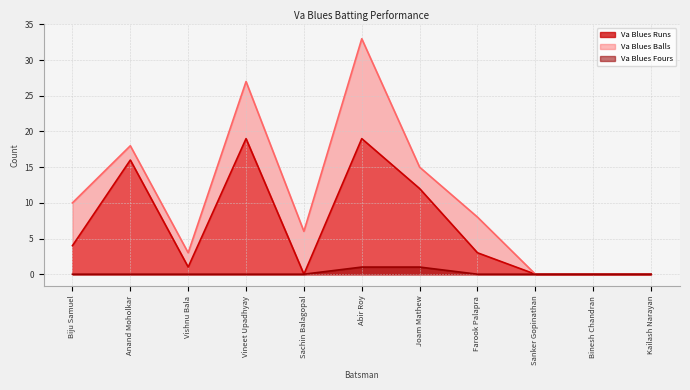

At Sanker Gopinathan, list the series in order from smallest to largest.

Va Blues Runs, Va Blues Balls, Va Blues Fours